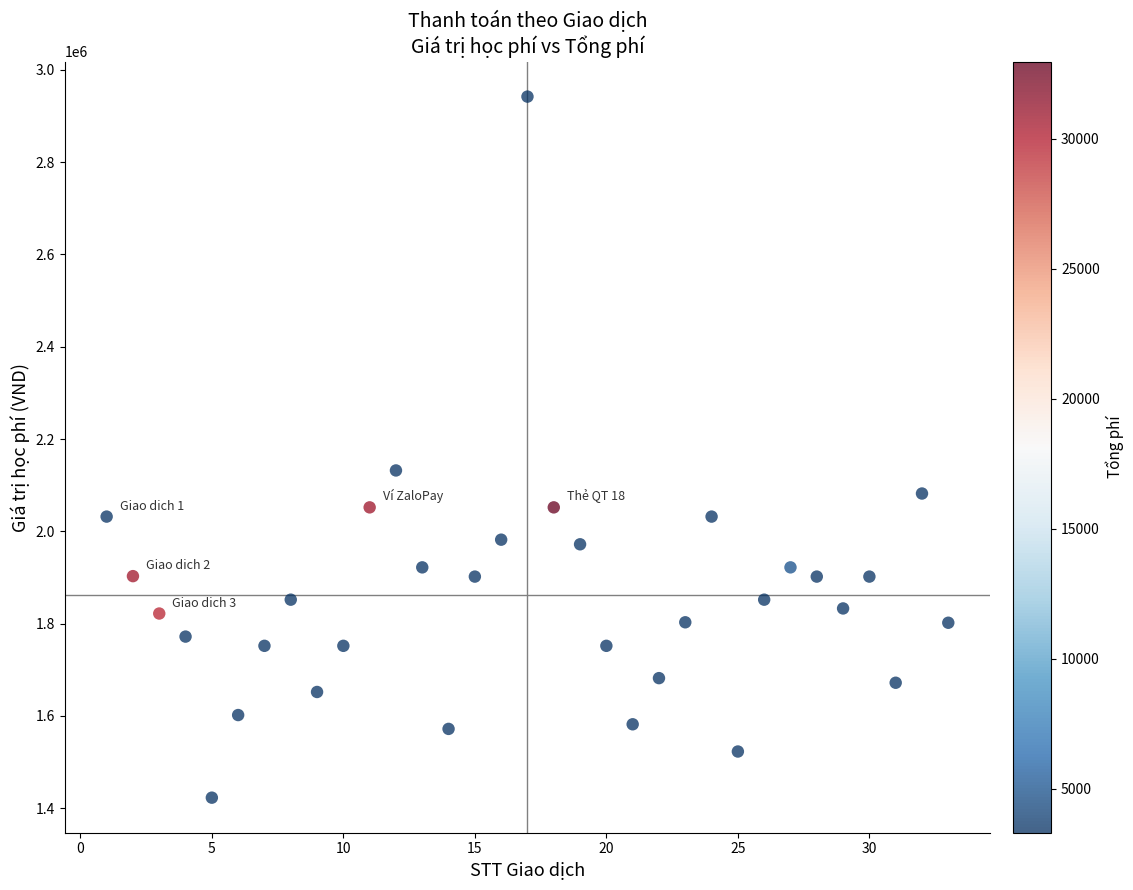

What Y value in the scatter plot is closest to 2182500?

2132000